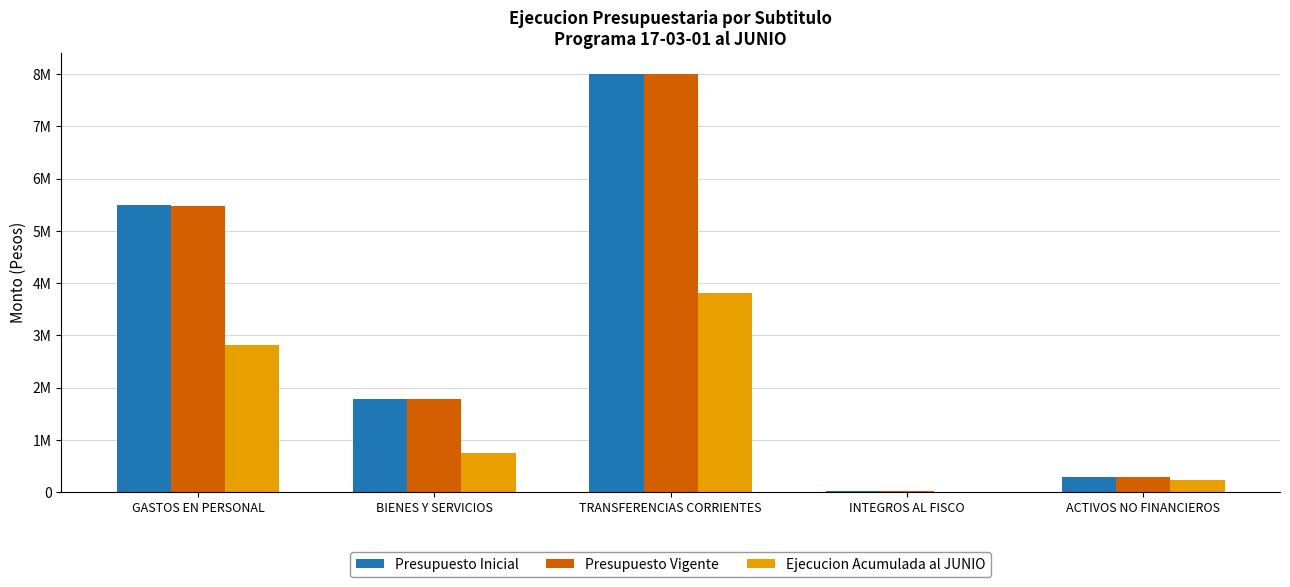

What are all the series names shown in the legend?

Presupuesto Inicial, Presupuesto Vigente, Ejecucion Acumulada al JUNIO